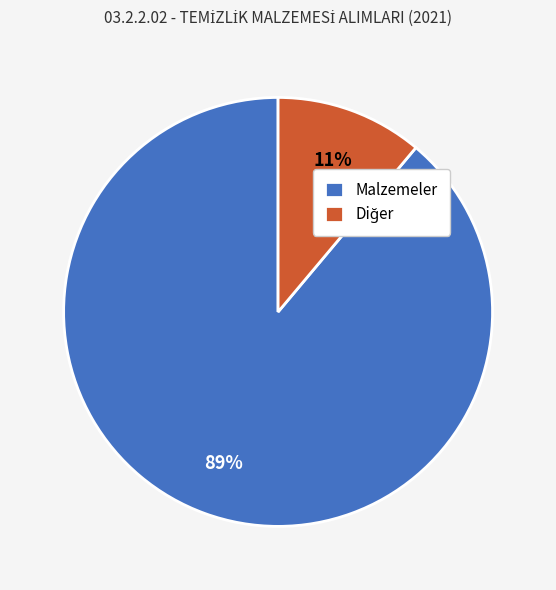

Which slice represents more than half of the pie?

Malzemeler